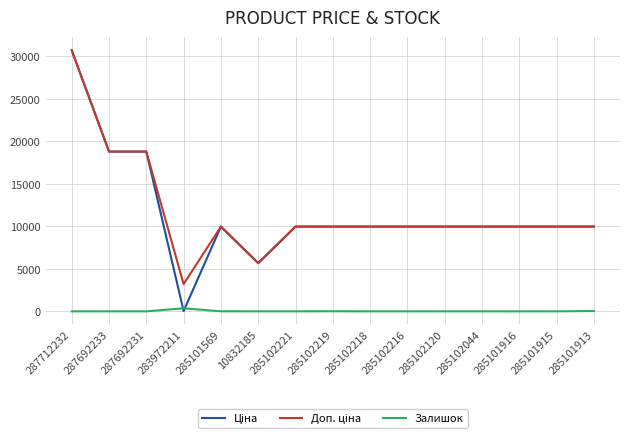

At which category is the sum across all series the highest?

287712232